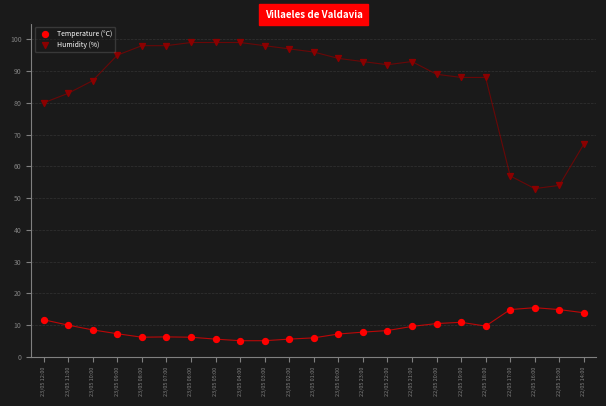

What are all the series names shown in the legend?

Temperature (°C), Humidity (%)